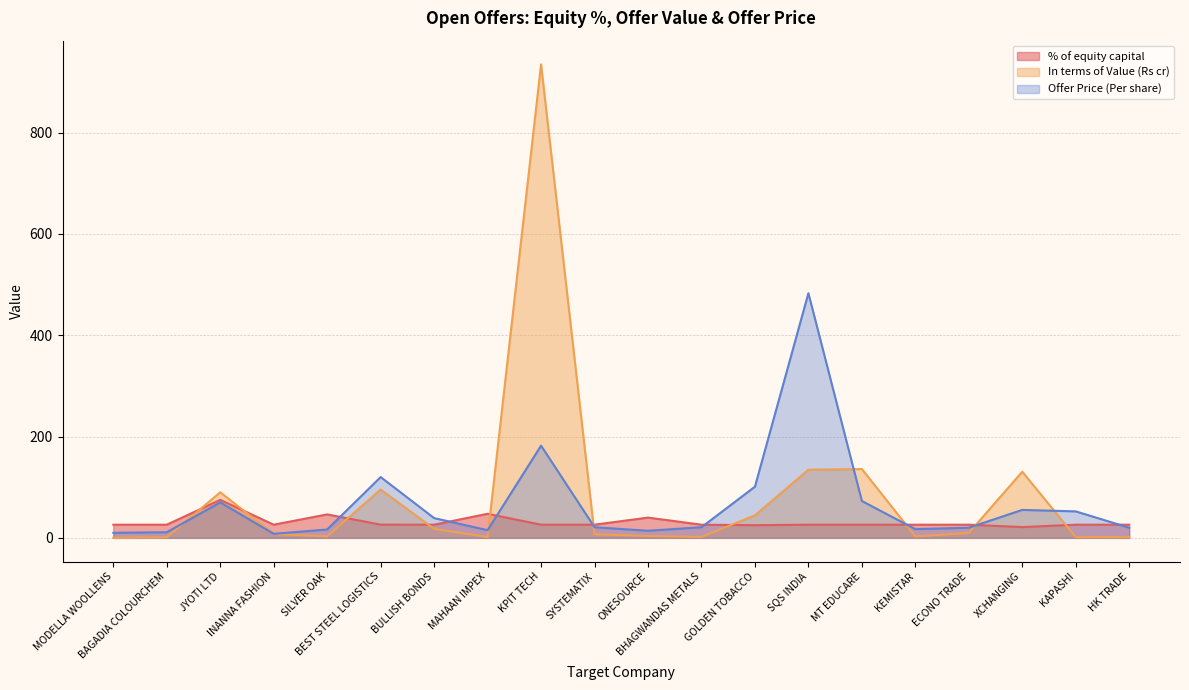

Which series has the widest spread of values?

In terms of Value (Rs cr)